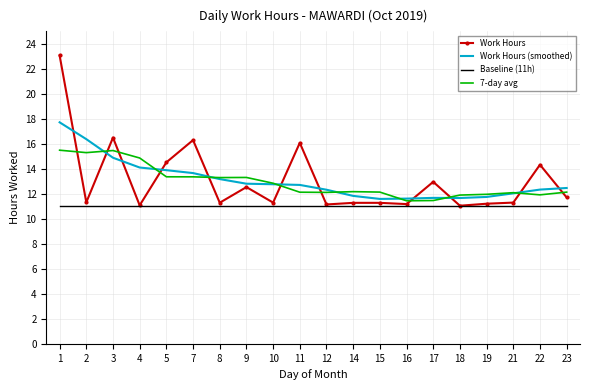

The Work Hours (smoothed) series shows 8.3 at 7. True or false?

False